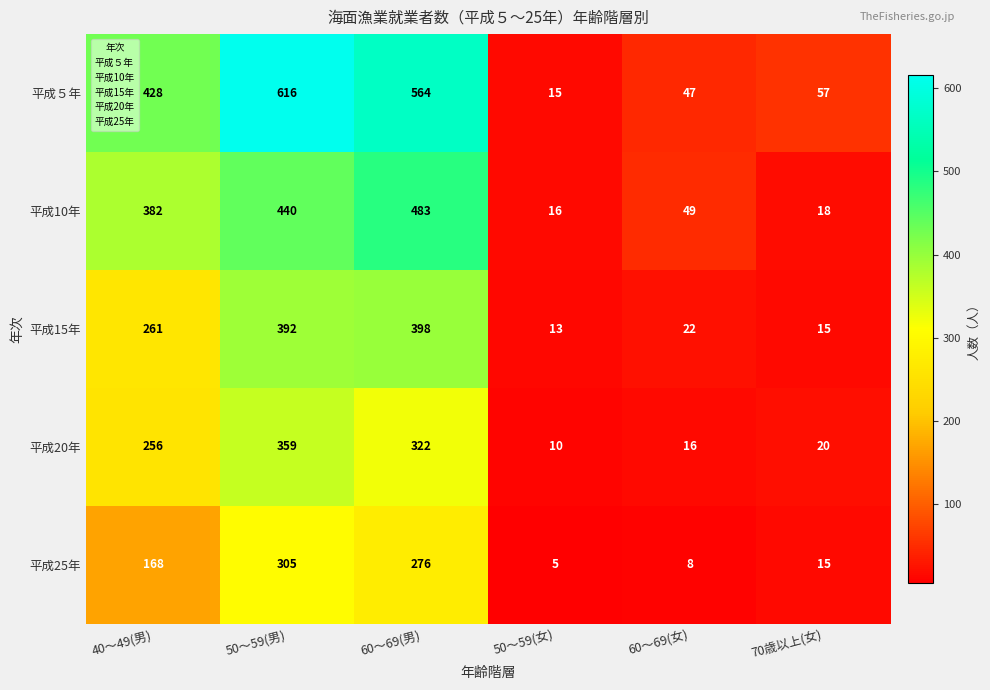

What is the greatest value displayed?

616